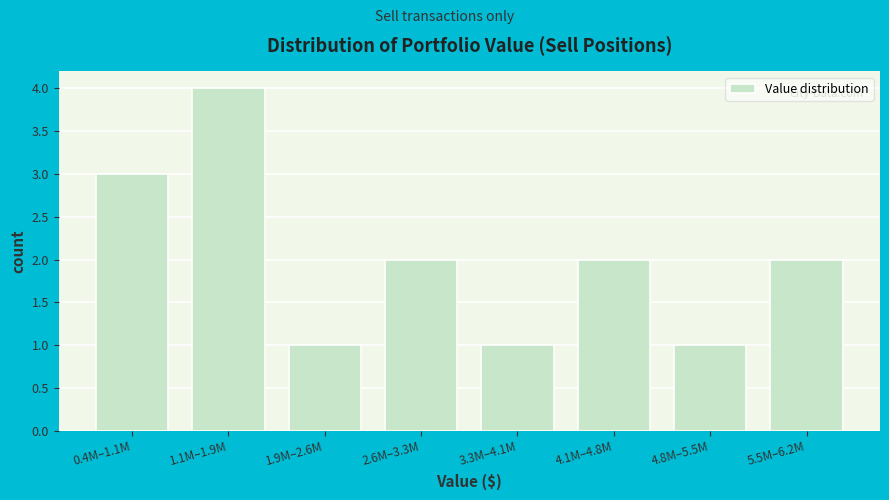

Reading left to right, transcribe all the data shown in this chart.

0.4M–1.1M=3	1.1M–1.9M=4	1.9M–2.6M=1	2.6M–3.3M=2	3.3M–4.1M=1	4.1M–4.8M=2	4.8M–5.5M=1	5.5M–6.2M=2